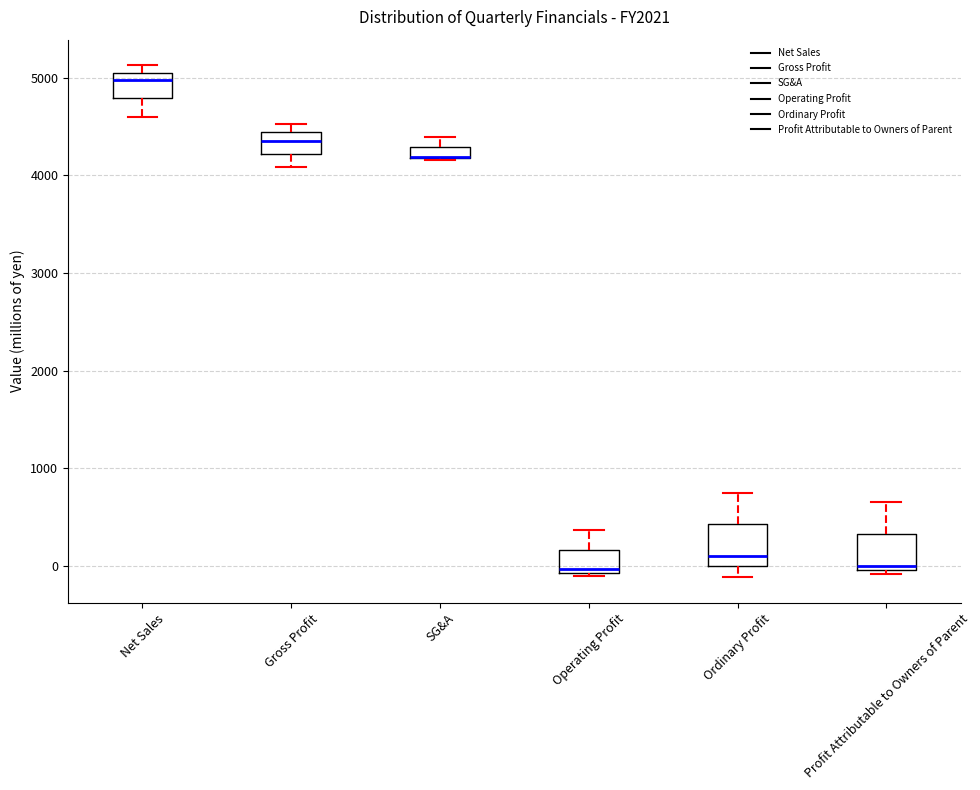

Where is the upper edge of the box for Profit Attributable to Owners of Parent on the y-axis? The values are not printed on the chart, so give them approximately, as read against the axis.

300